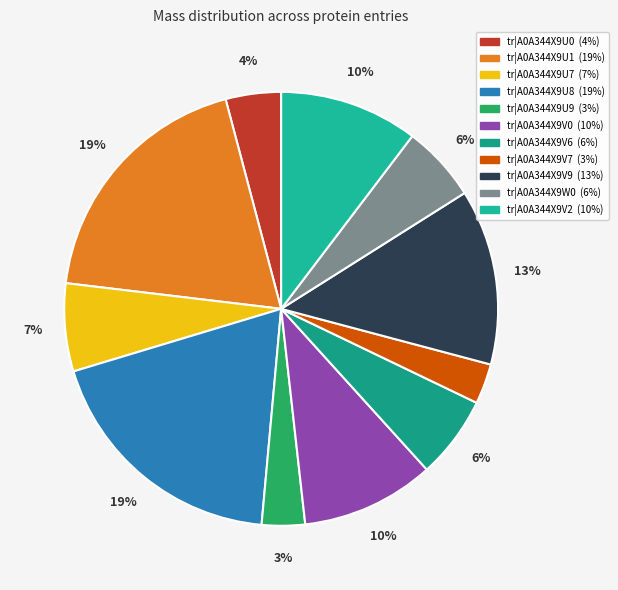

How many slices are in this pie chart?

11